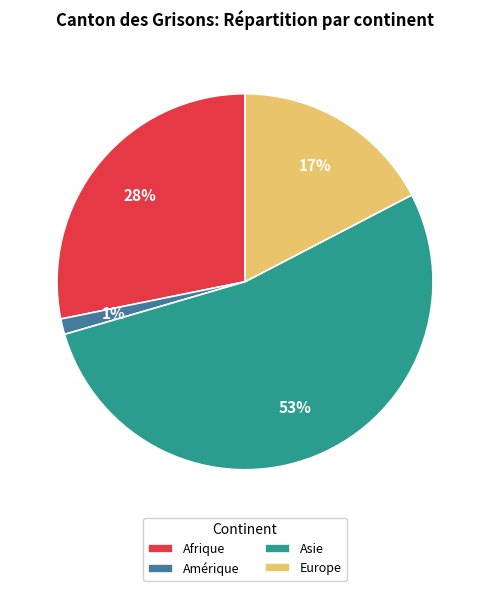

How many segments does this pie chart have?

4